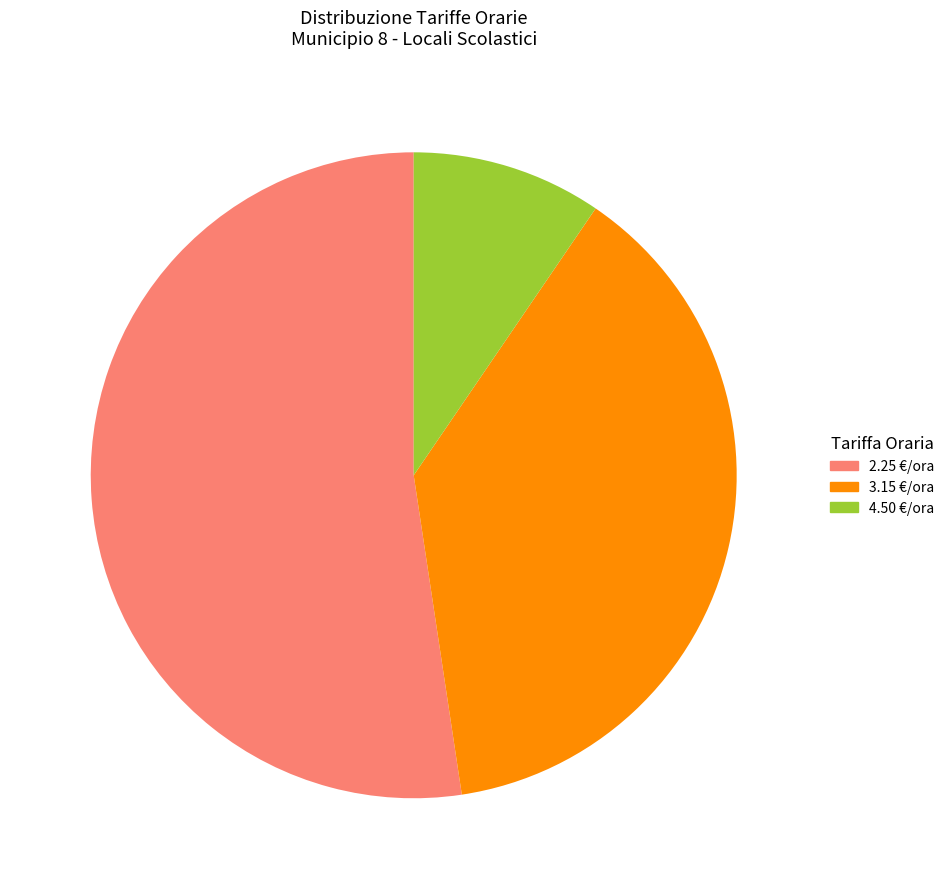

Rank the categories by value from highest to lowest.

2.25 €/ora, 3.15 €/ora, 4.50 €/ora